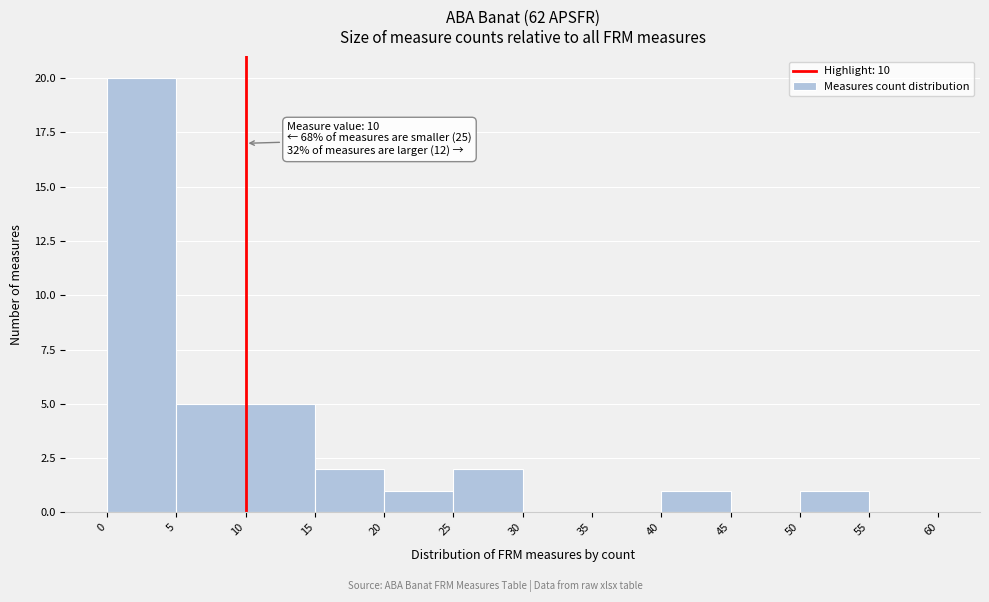

Over which range of the x-axis is the bar tallest?

0 to 5